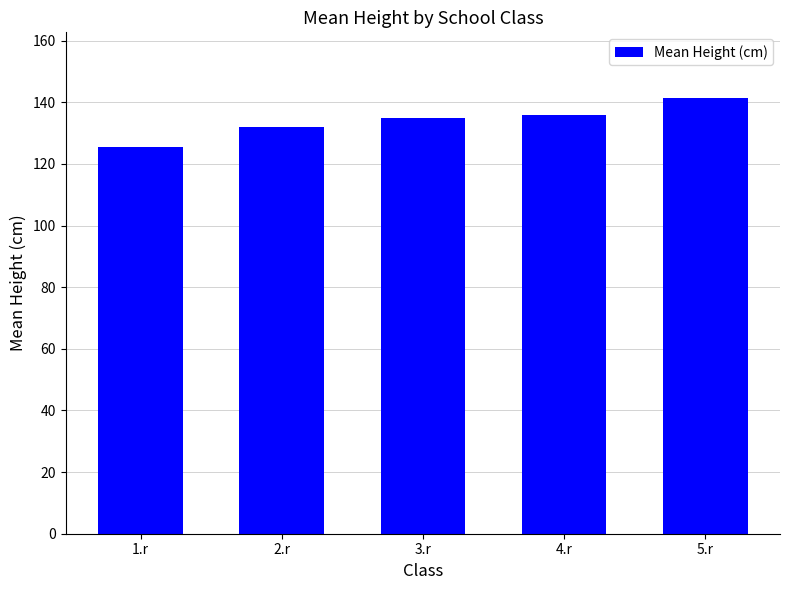

At which category does the chart reach its peak across all series?

5.r